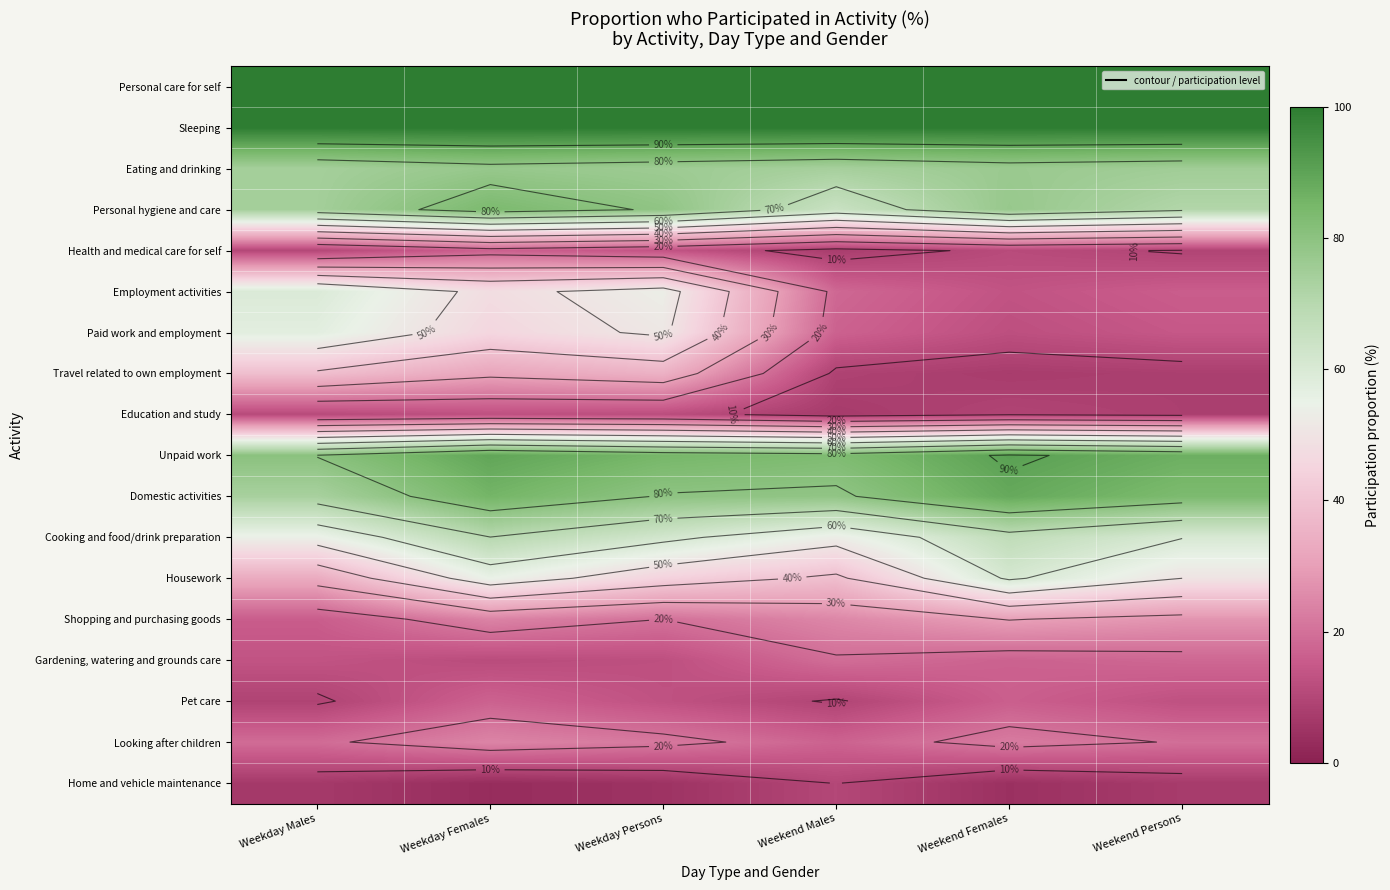

Which category has the lowest value across all series?

Weekday Females